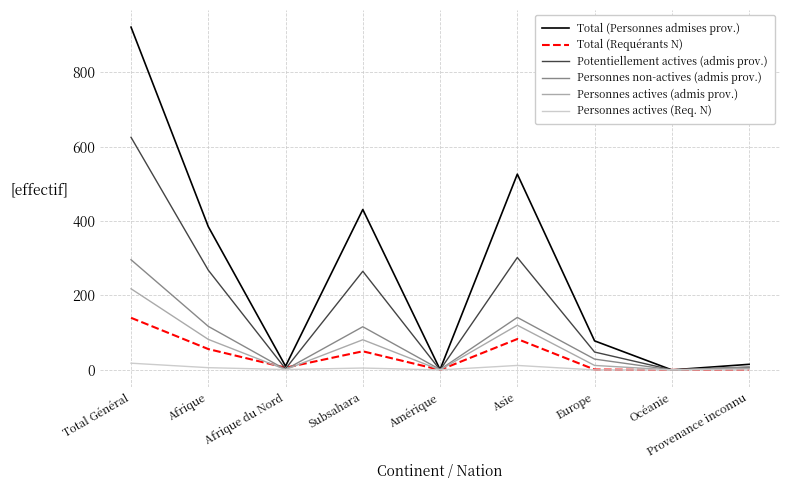

True or false: Personnes actives (admis prov.) has a value of 122 at Subsahara.

False